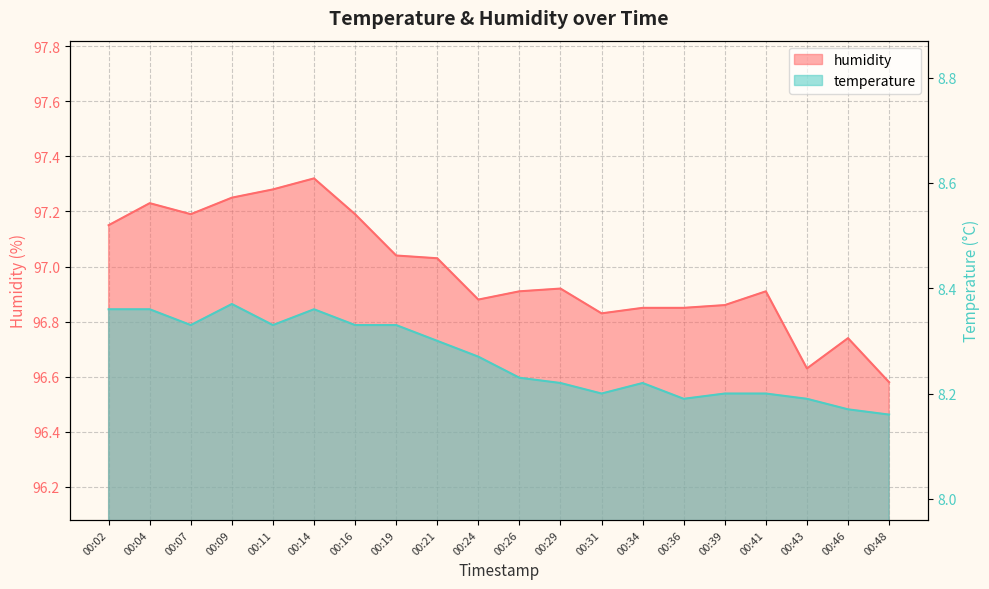

Reading left to right, what are all the values shown in this chart?

temperature: 00:02=8.4	00:04=8.4	00:07=8.3	00:09=8.4	00:11=8.3	00:14=8.4	00:16=8.3	00:19=8.3	00:21=8.3	00:24=8.3	00:26=8.2	00:29=8.2	00:31=8.2	00:34=8.2	00:36=8.2	00:39=8.2	00:41=8.2	00:43=8.2	00:46=8.2	00:48=8.2
humidity: 00:02=97.2	00:04=97.2	00:07=97.2	00:09=97.2	00:11=97.3	00:14=97.3	00:16=97.2	00:19=97.0	00:21=97.0	00:24=96.9	00:26=96.9	00:29=96.9	00:31=96.8	00:34=96.8	00:36=96.8	00:39=96.9	00:41=96.9	00:43=96.6	00:46=96.7	00:48=96.6